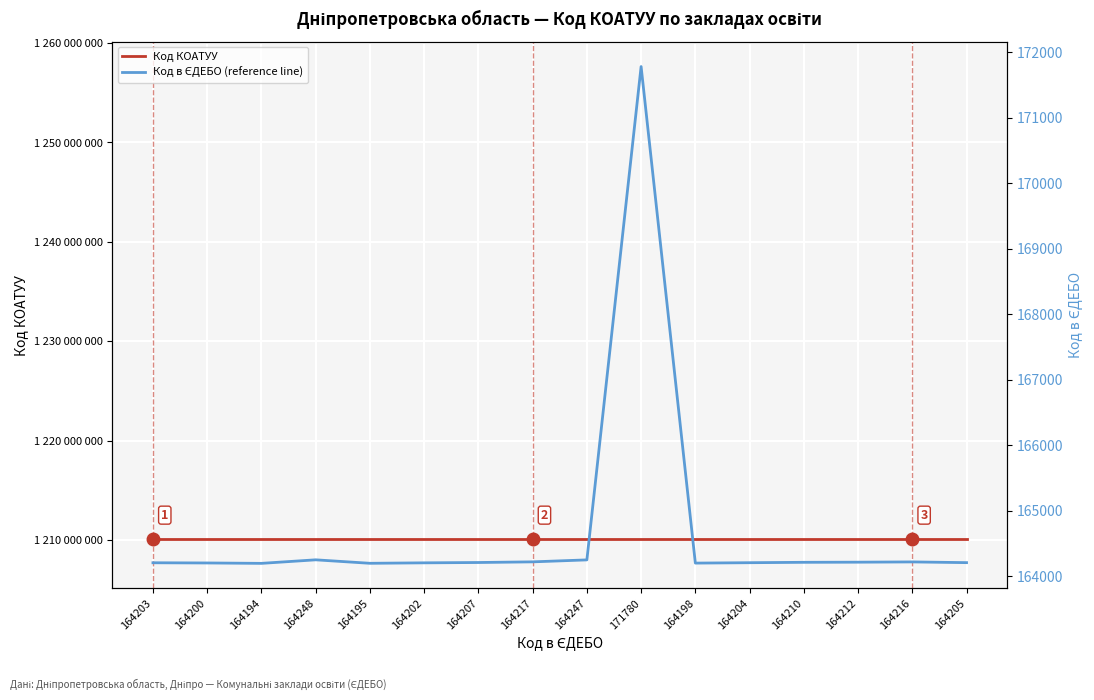

What is the maximum value for Код в ЄДЕБО (reference line)?

171780